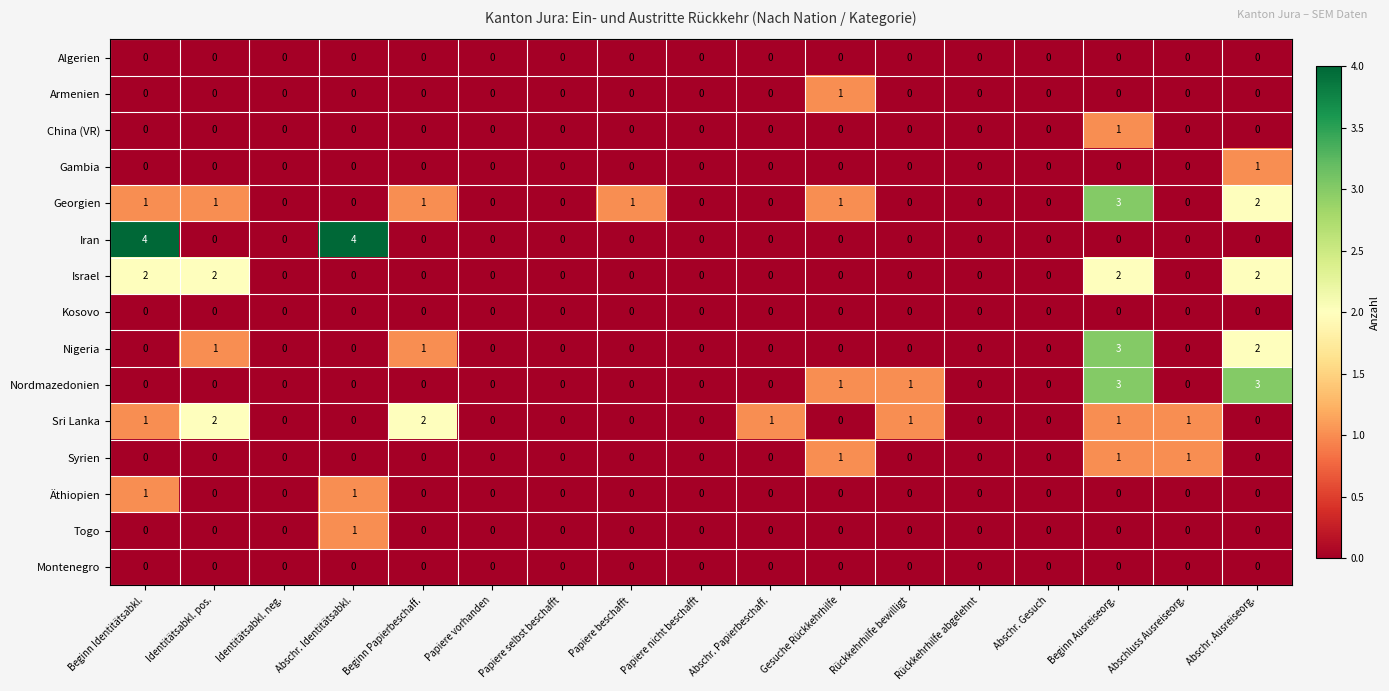

The Äthiopien series shows 0 at Rückkehrhilfe bewilligt. True or false?

True